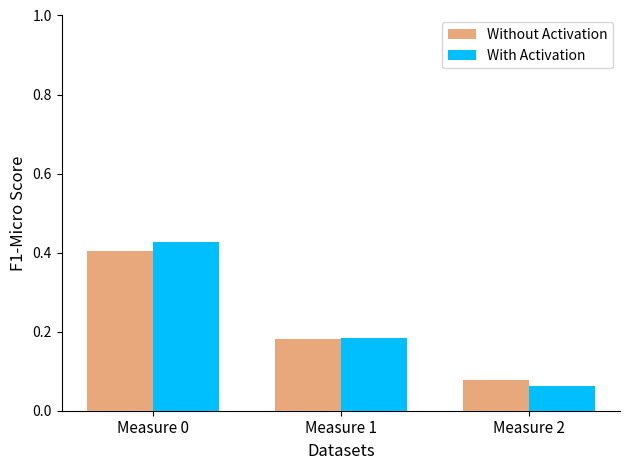

At which label is With Activation closest to 0?

Measure 2